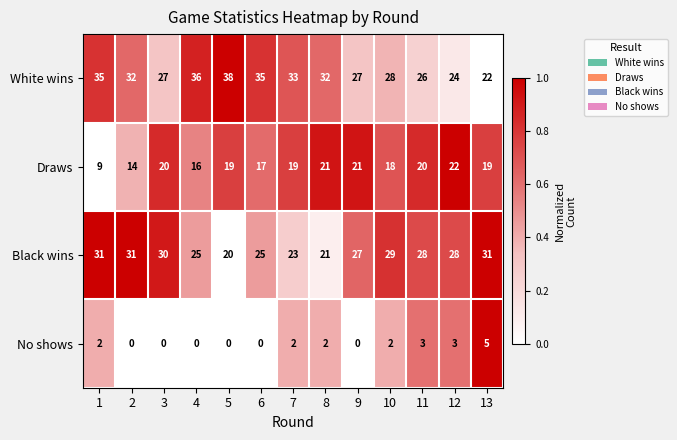

What is the minimum value for Draws?

9